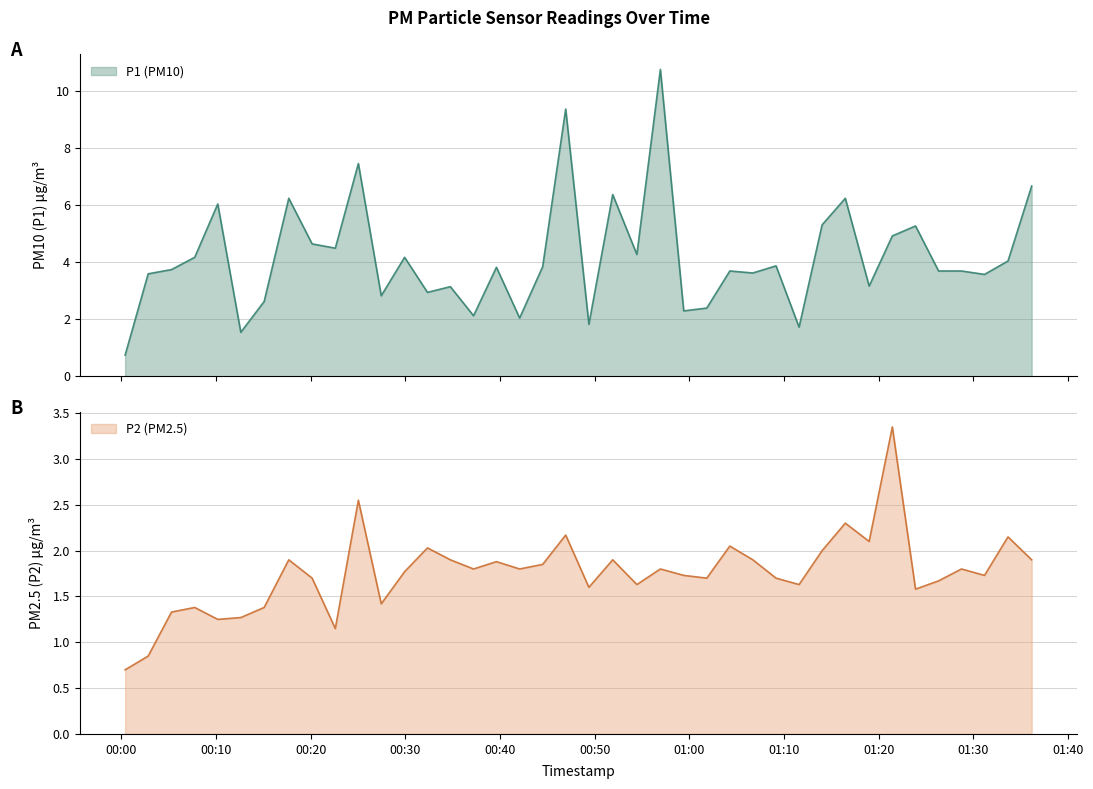

True or false: P1 and P2 intersect in this chart.

False